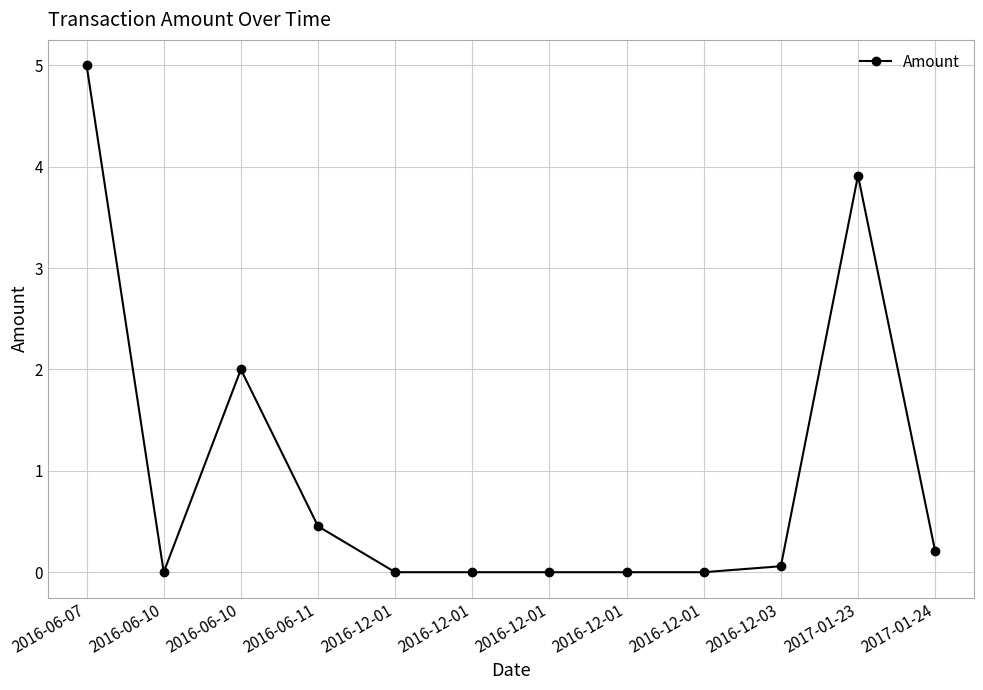

True or false: there are more than 1 points higher than both neighbors.

True